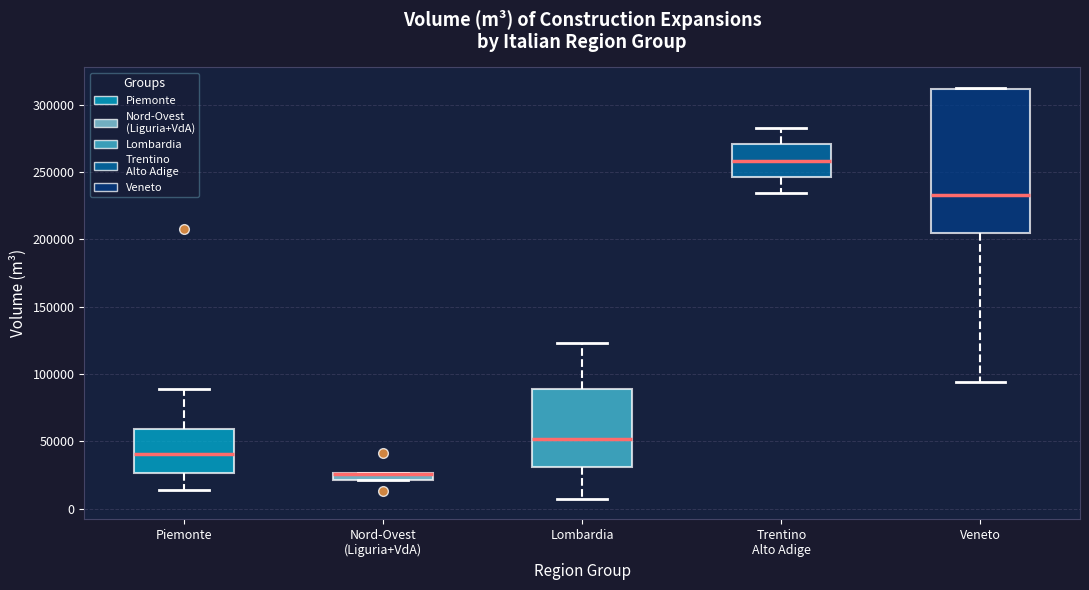

Where is the lower edge of the box for Lombardia on the y-axis? The values are not printed on the chart, so give them approximately, as read against the axis.

30000